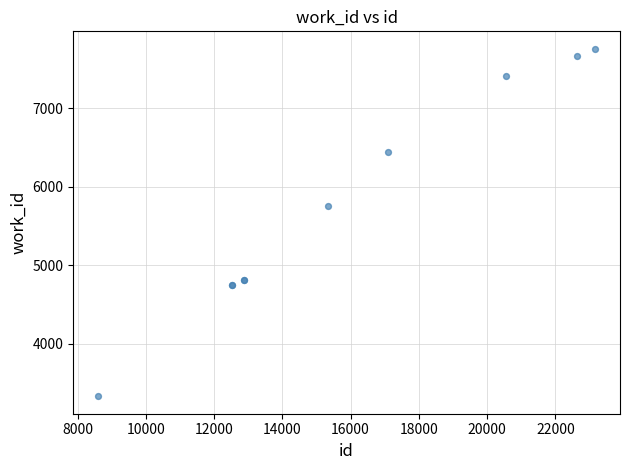

What Y value in the scatter plot is closest to 5544?

5751